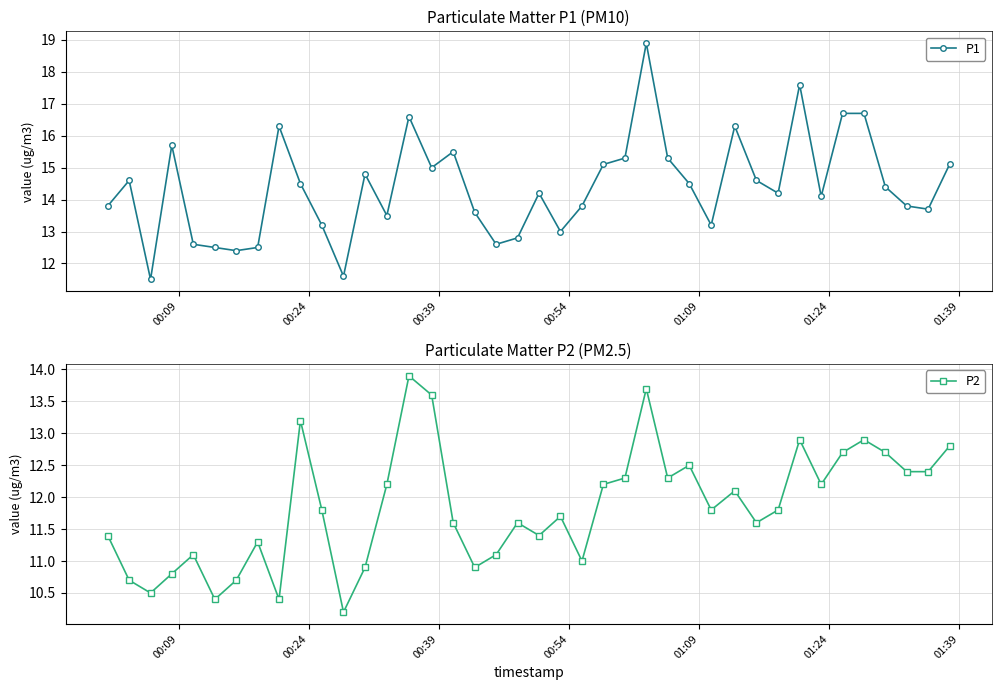

How many interior local valleys does the P2 series have?

11